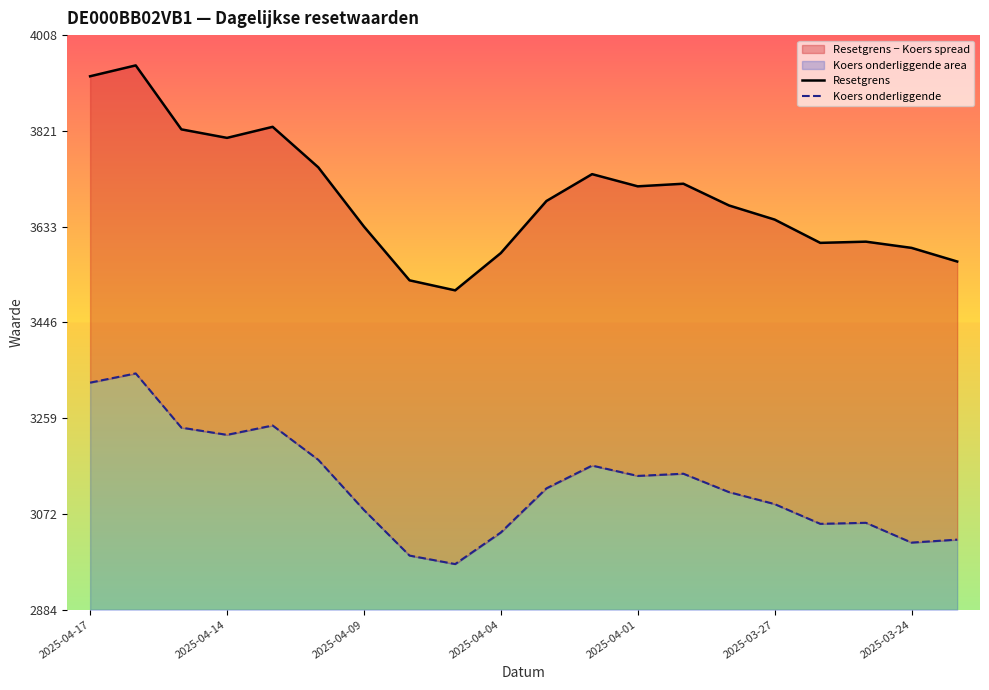

How many values in the Resetgrens series exceed 3683?

10